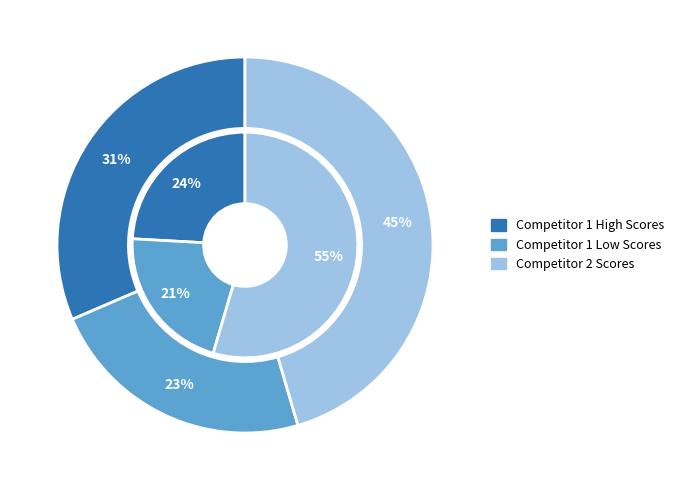

The Luodas Aurelien slice represents 12% of the pie. True or false?

False